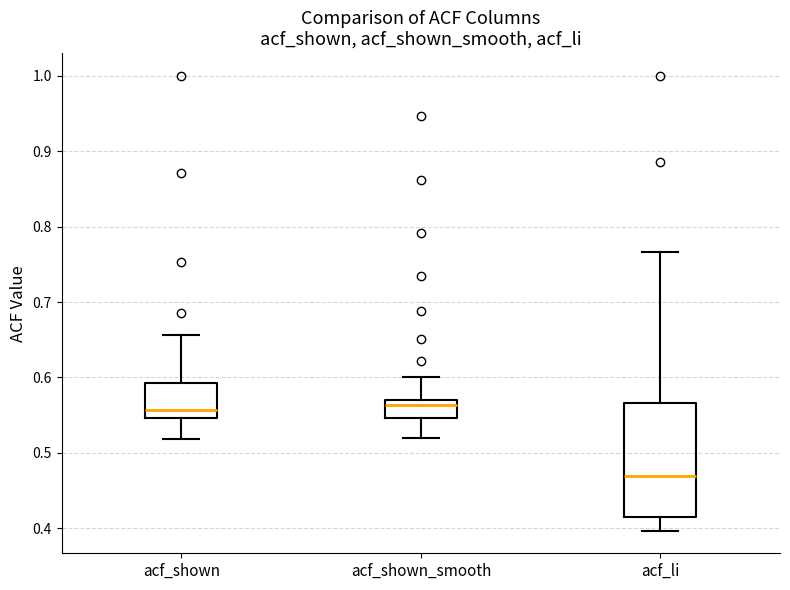

Comparing the boxes themselves (not the whiskers), which one is the tallest?

acf_li